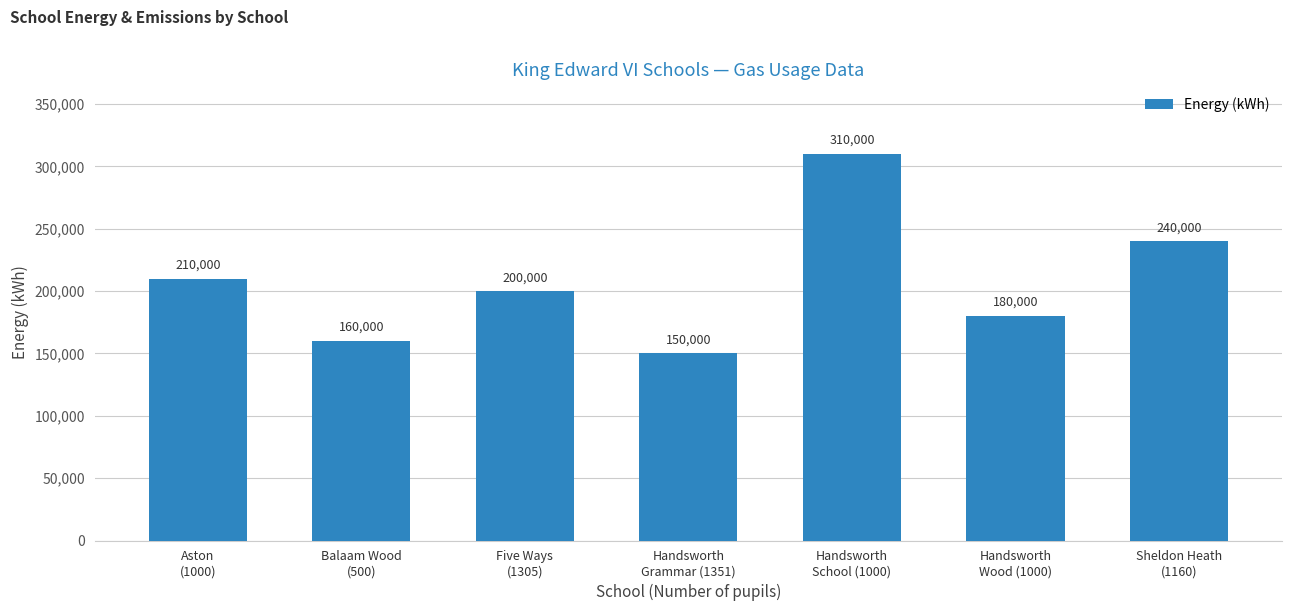

Reading left to right, transcribe all the data shown in this chart.

210000	160000	200000	150000	310000	180000	240000